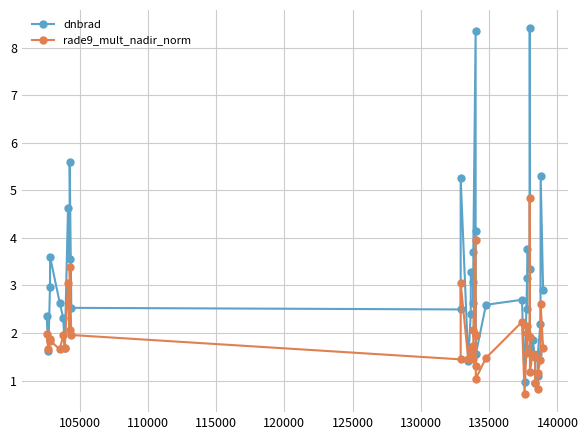

What are all the series names shown in the legend?

dnbrad, rade9_mult_nadir_norm